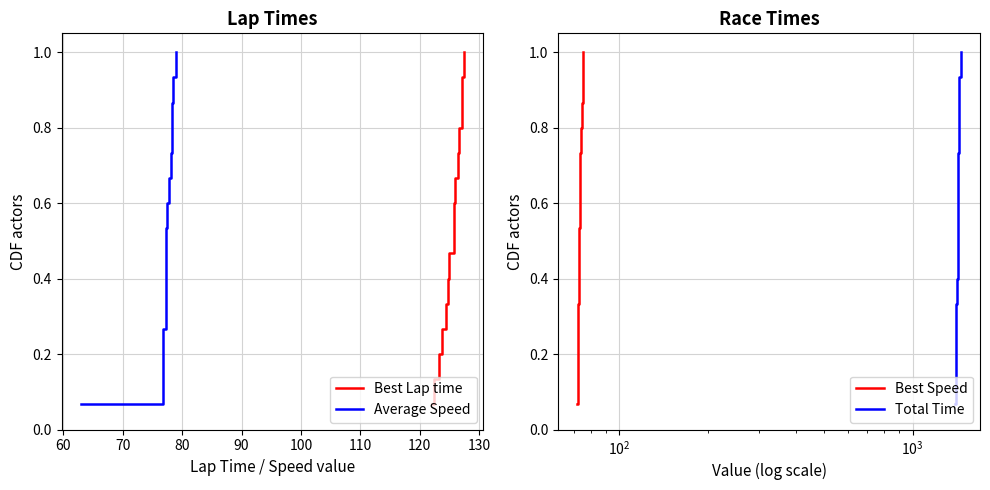

What is the highest value of the Best Lap time series?

1.0